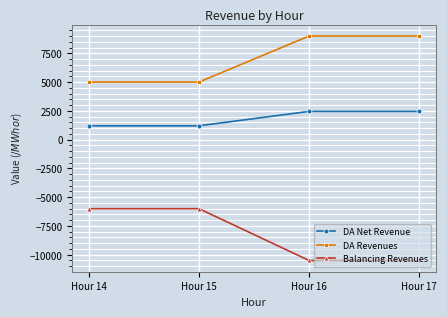

How many DA Net Revenue values are between 1200 and 2450?

4